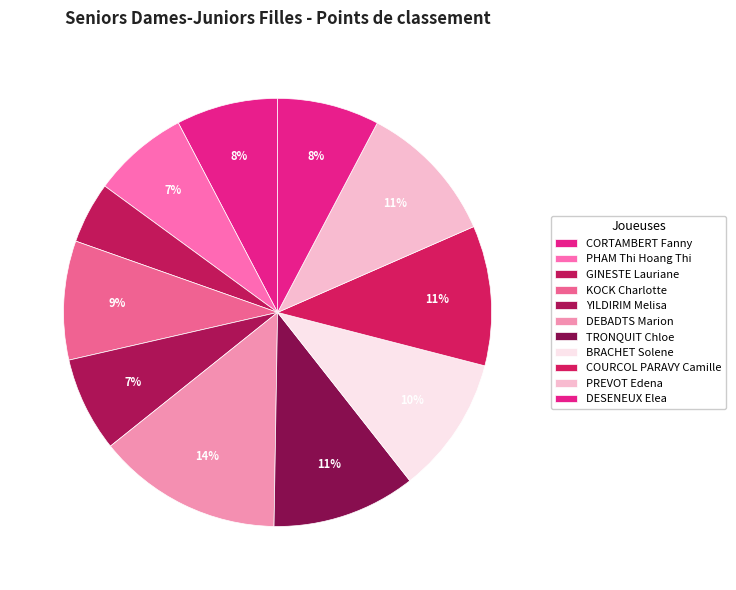

Is DEBADTS Marion the majority of the pie?

No